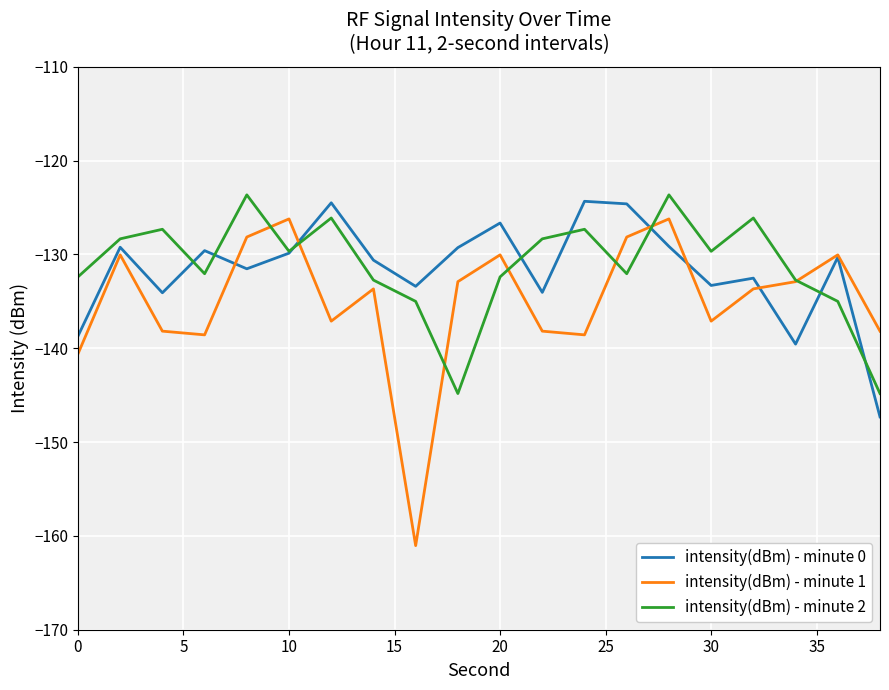

Which series has the largest range (max minus min)?

intensity(dBm) - minute 1